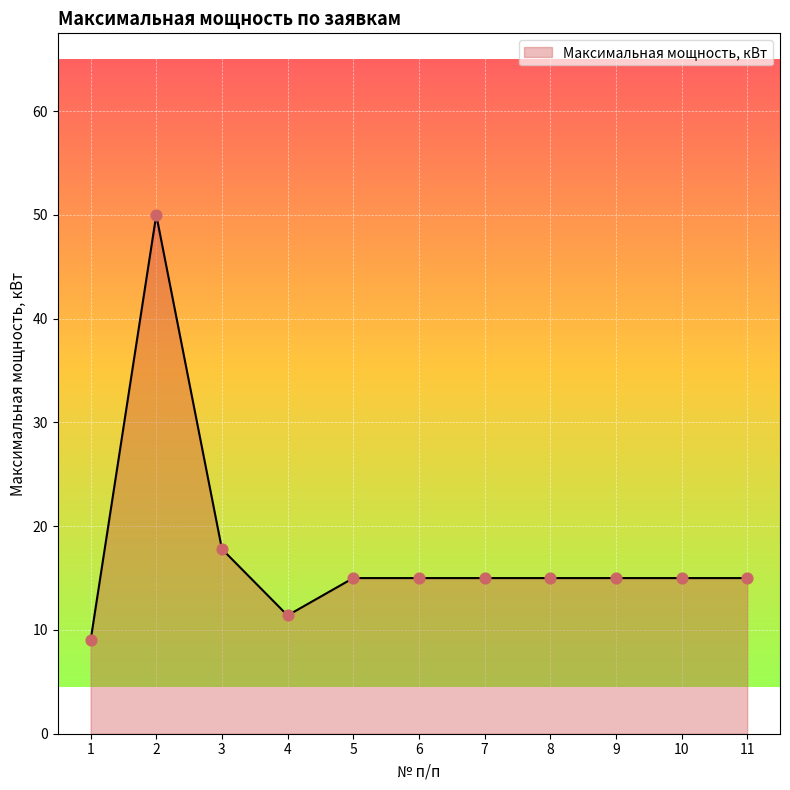

Approximately how many times larger is the value at 4 compared to 6?

0.8